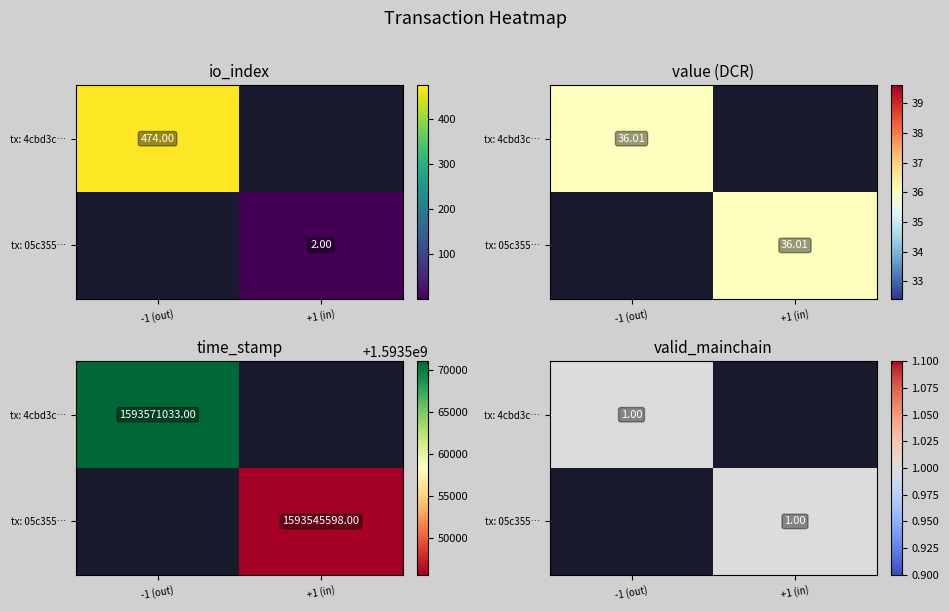

What is the spread (max minus min) of values at io_index?

472.0